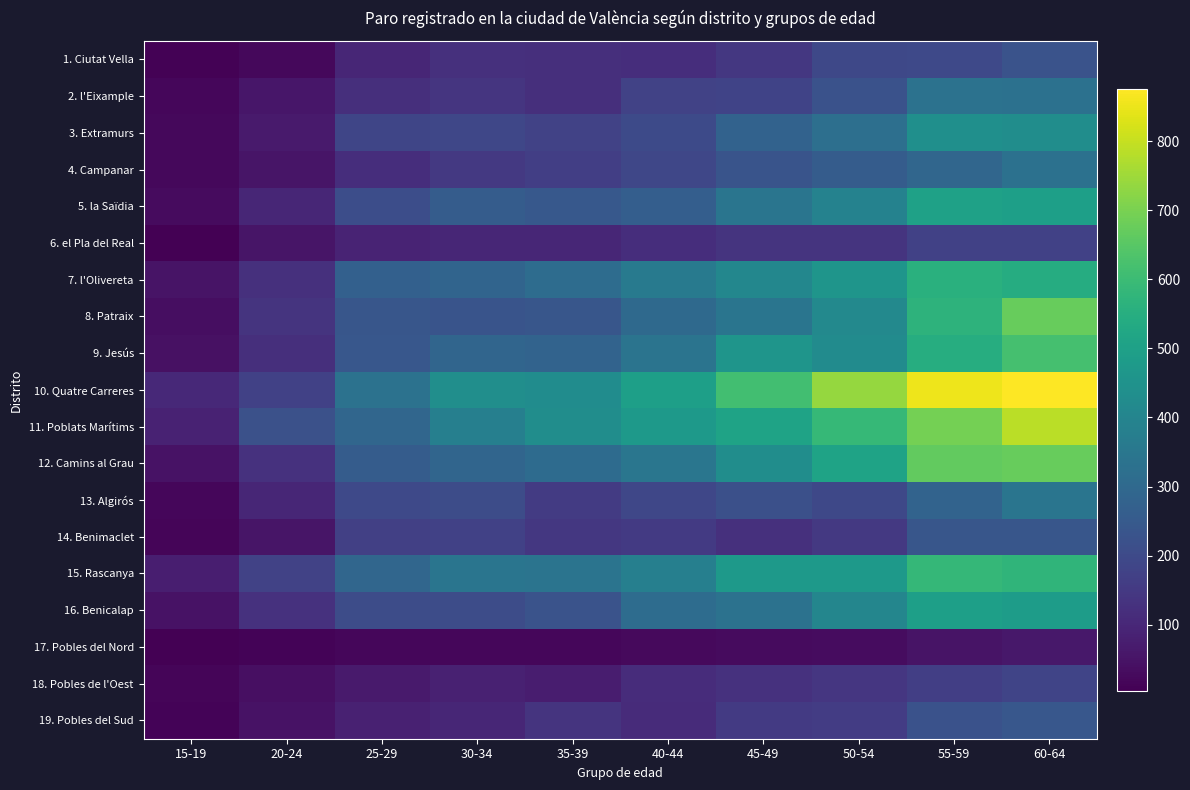

What is the greatest value displayed?

876